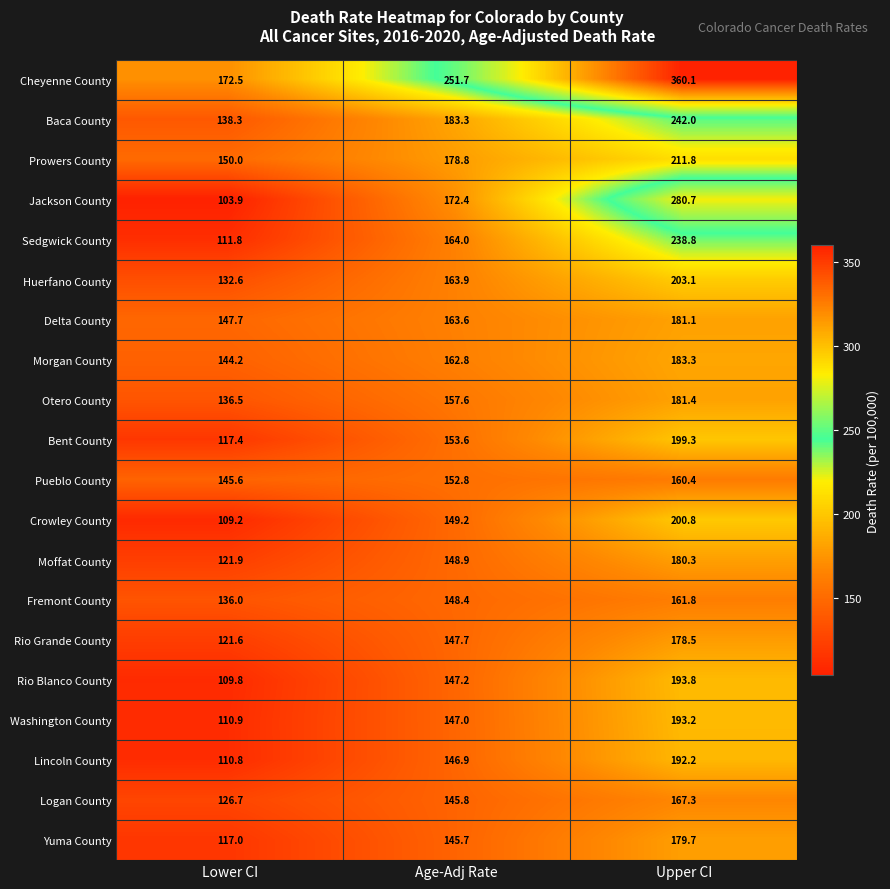

The Logan County series shows 145.8 at Age-Adj Rate. True or false?

True